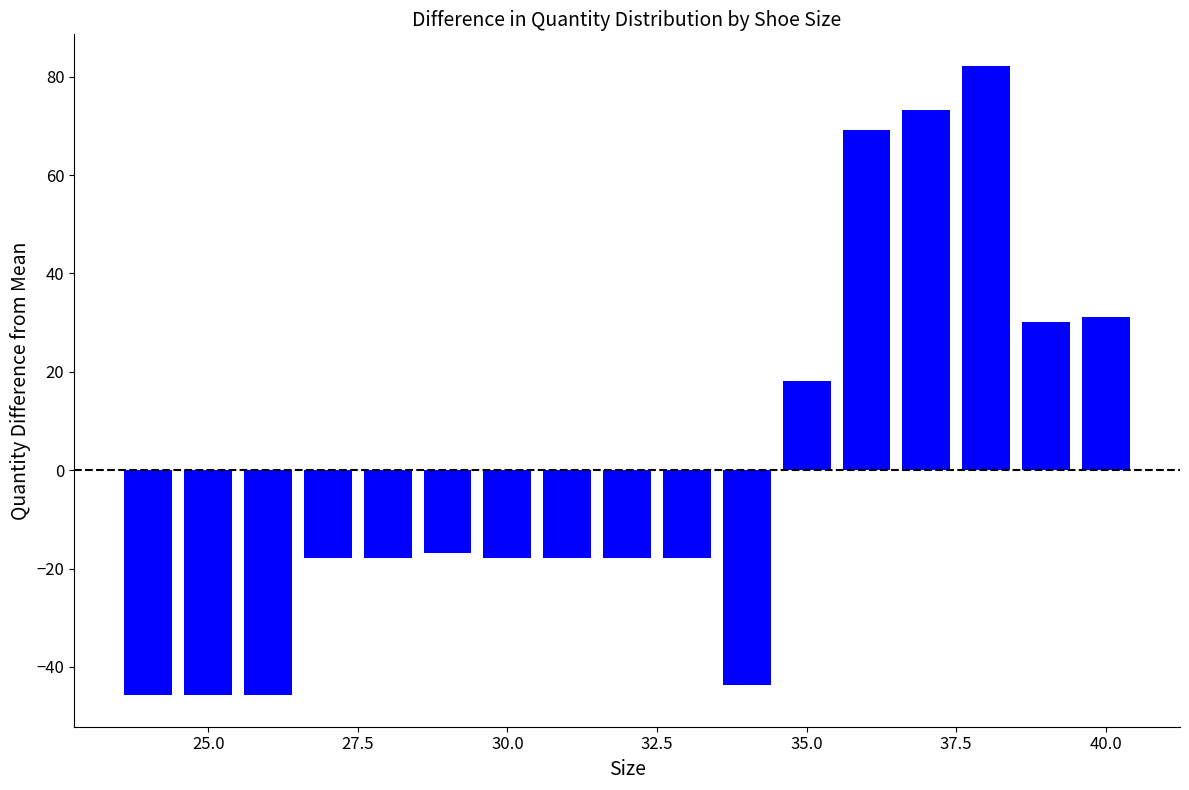

Are the bars horizontal?

No